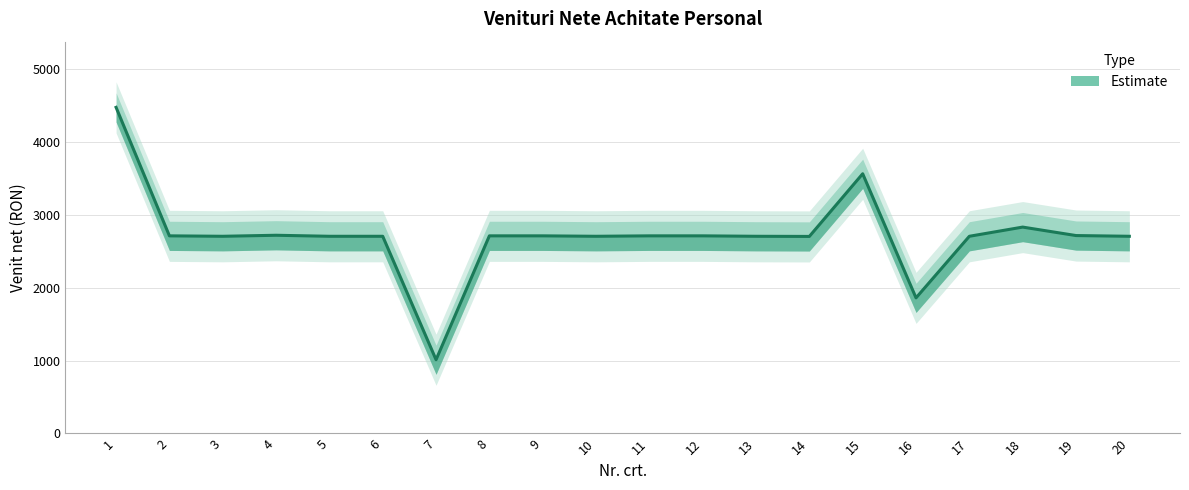

What is the change in value from 1 to 11?

-1761